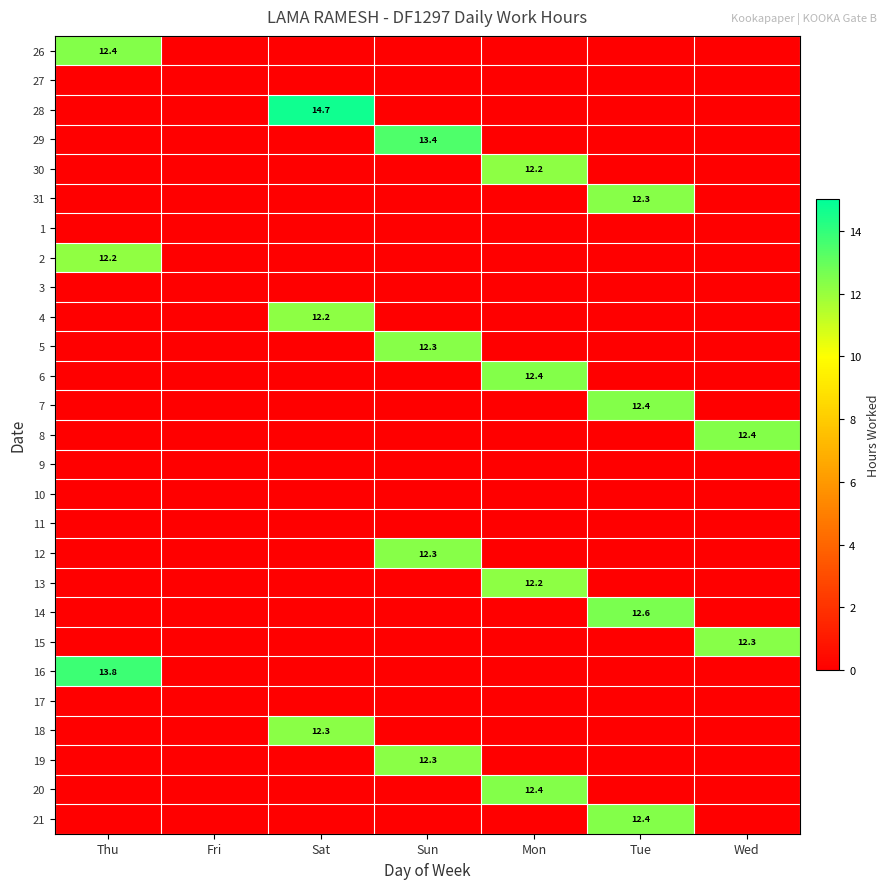

Count the number of categories in the chart.

7